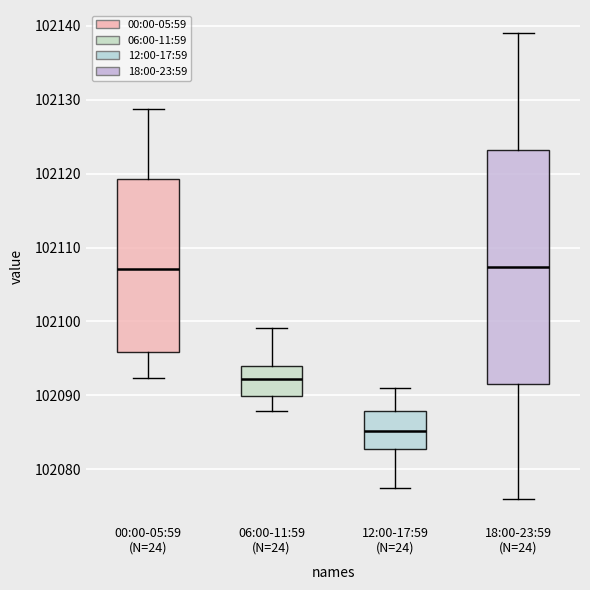

Comparing the boxes themselves (not the whiskers), which one is the tallest?

18:00-23:59 (N=24)